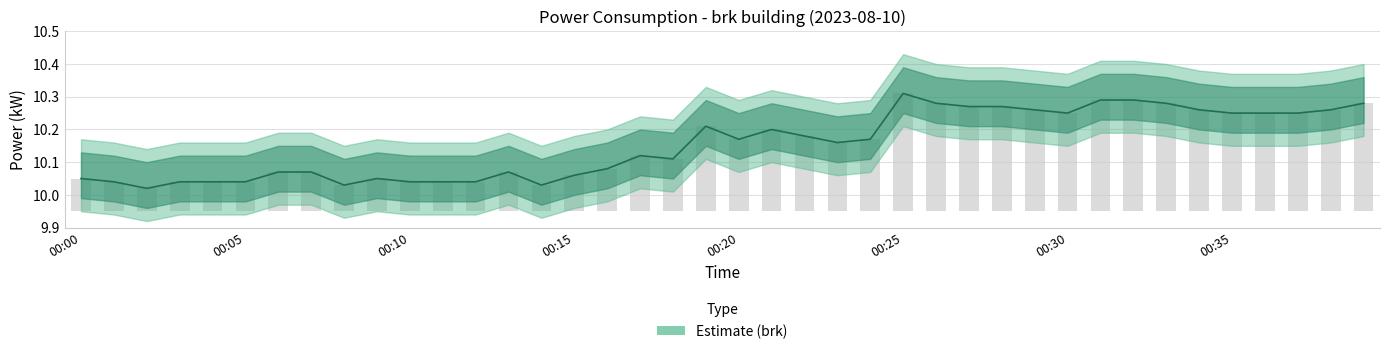

What is the average value?

10.2